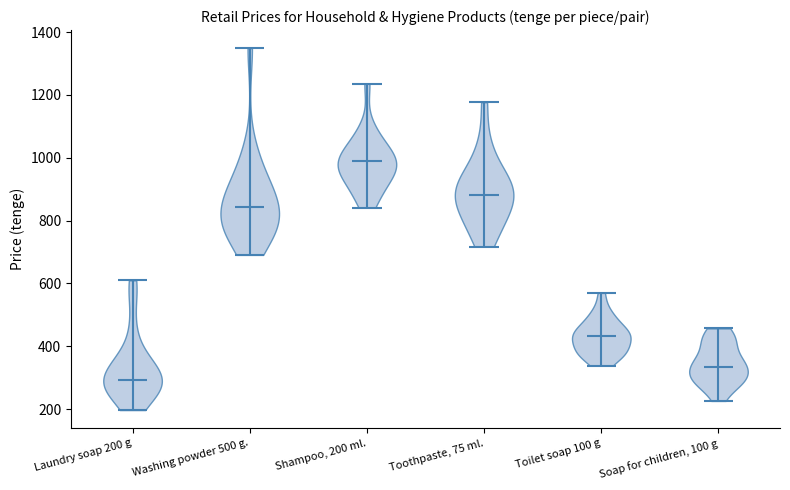

What is the highest point the violin for Laundry soap 200 g reaches on the y-axis? The values are not printed on the chart, so give them approximately, as read against the axis.

620